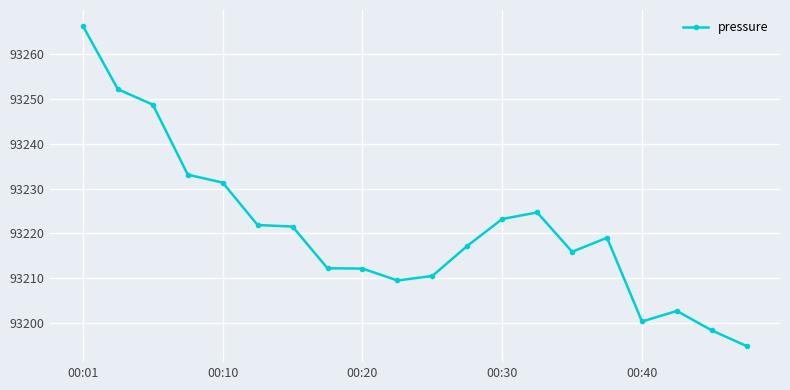

What is the greatest value displayed?

93266.3